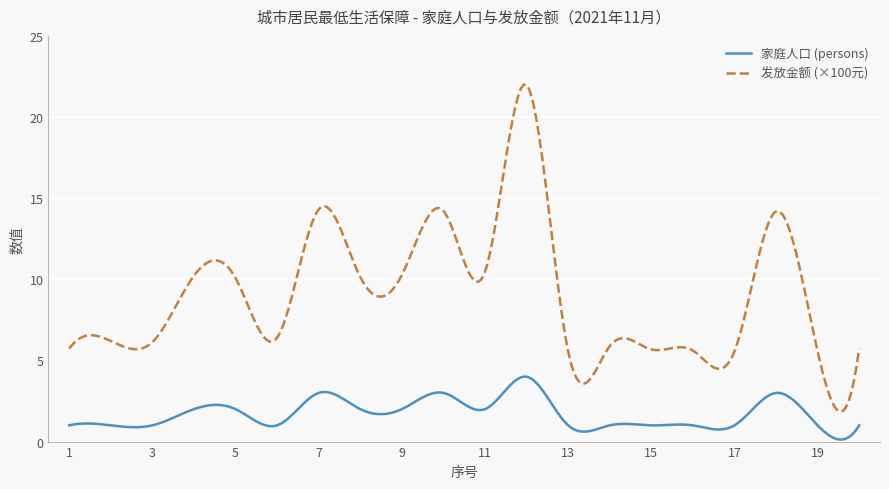

Which series has the largest total across all categories?

发放金额 (×100元)